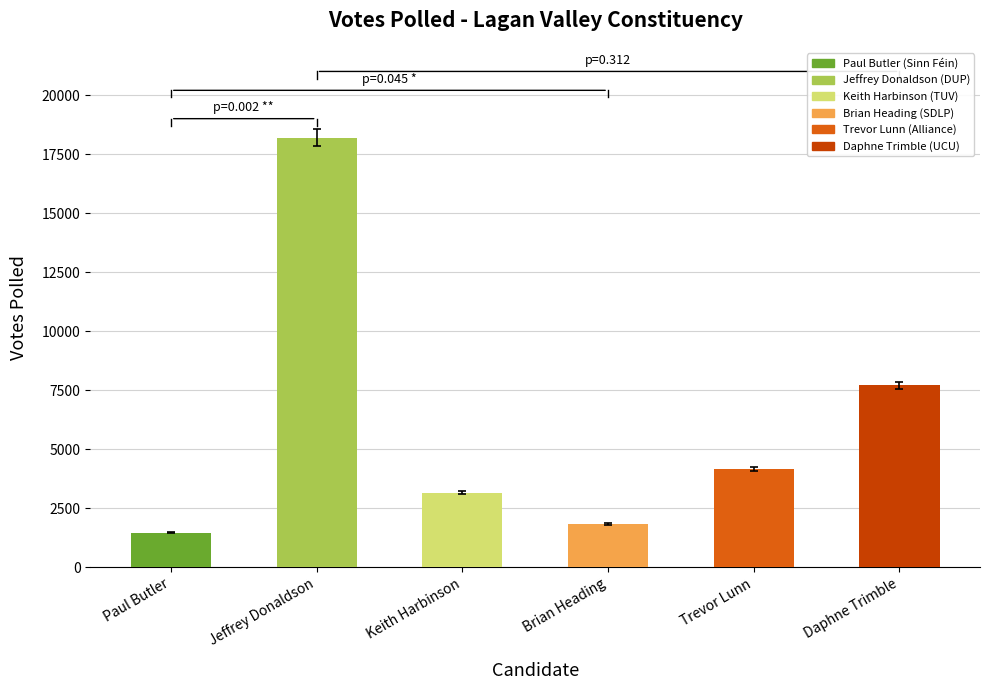

What is the label of the 3rd bar from the left?

Keith Harbinson